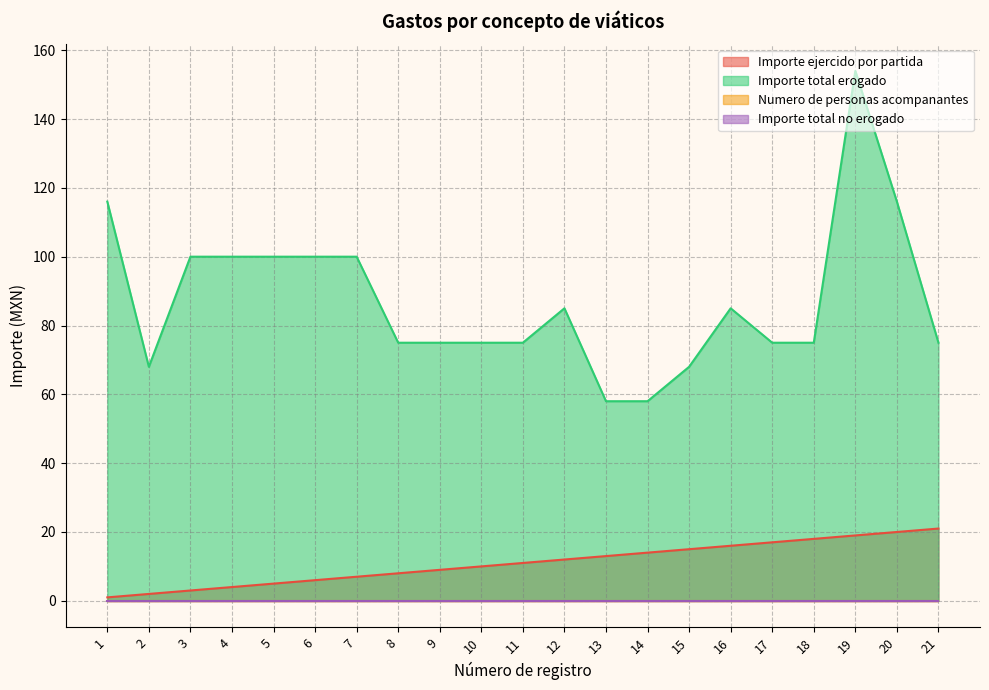

List the labels in order of Importe ejercido por partida value, largest first.

21, 20, 19, 18, 17, 16, 15, 14, 13, 12, 11, 10, 9, 8, 7, 6, 5, 4, 3, 2, 1